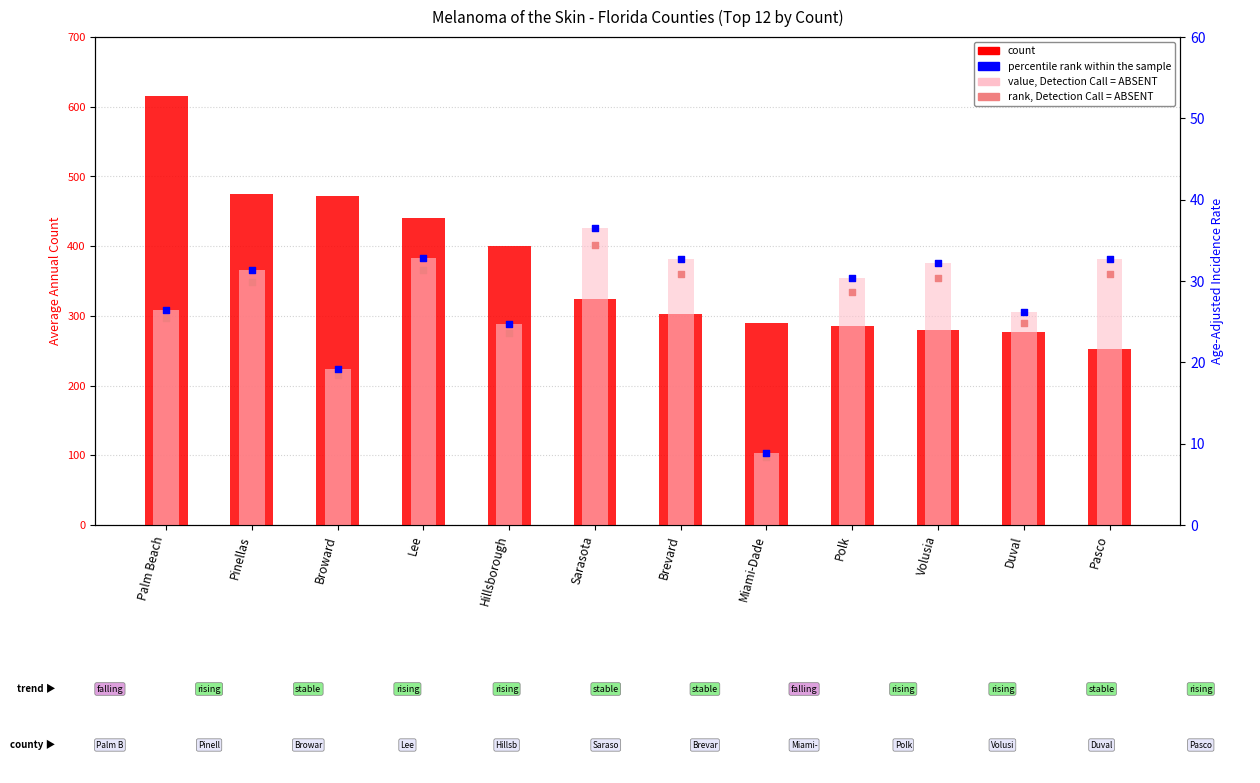

At which category is the sum across all series the highest?

Palm Beach